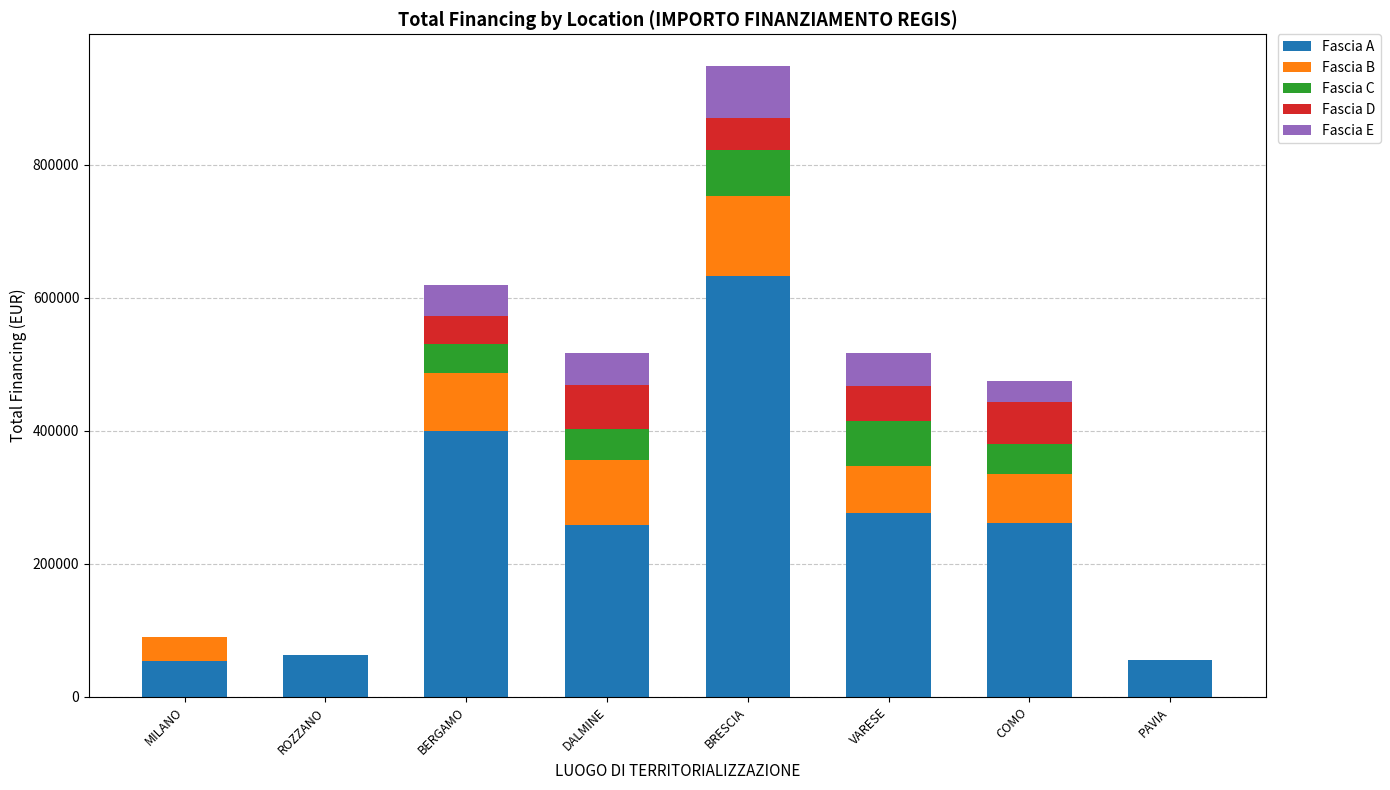

Read the Fascia A value at DALMINE.

258386.7